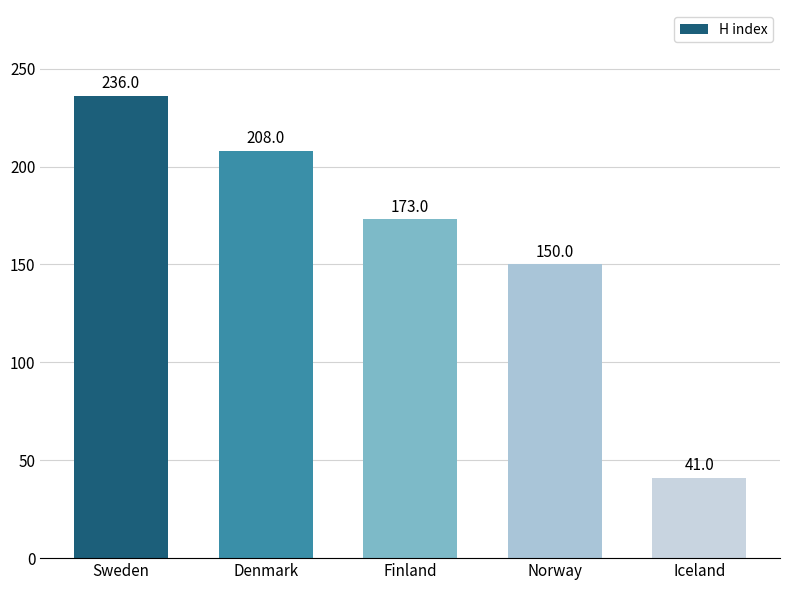

What is the average value?

162